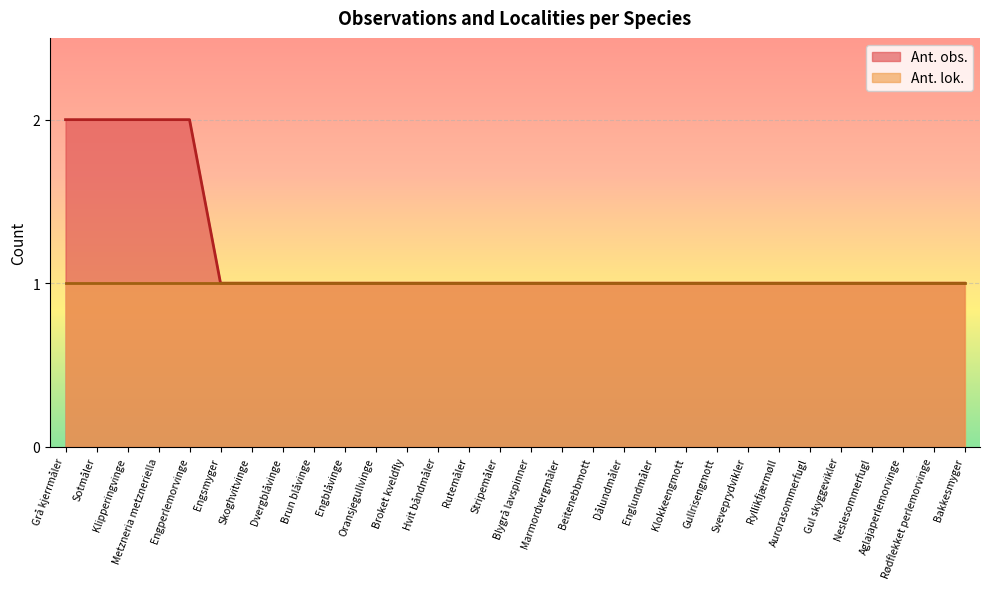

What is the change in value from Engperlemorvinge to Klokkeengmott?

-1